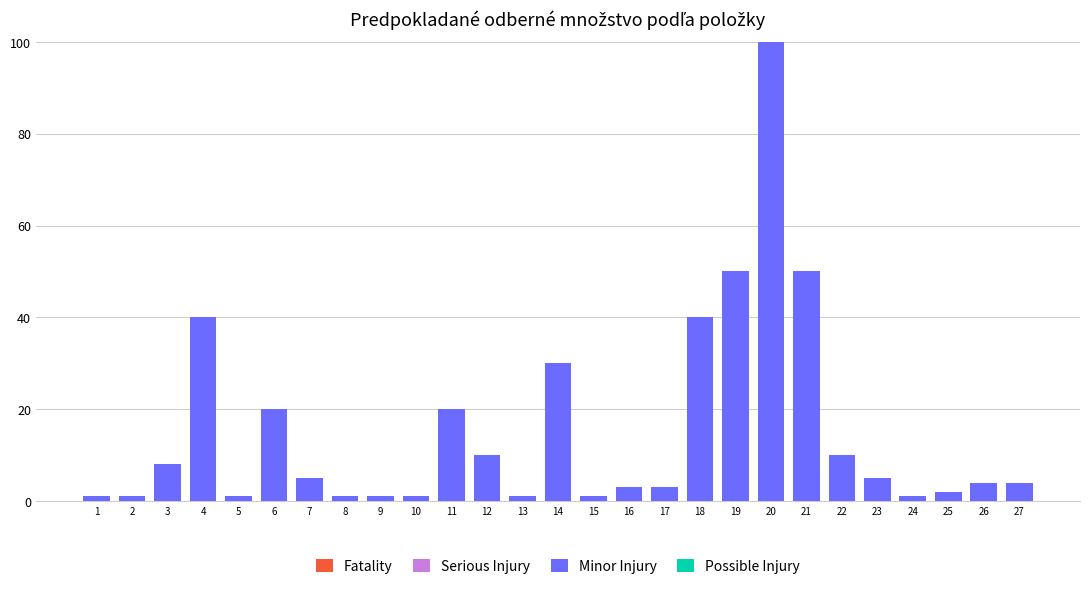

How many bars are there in total?

27